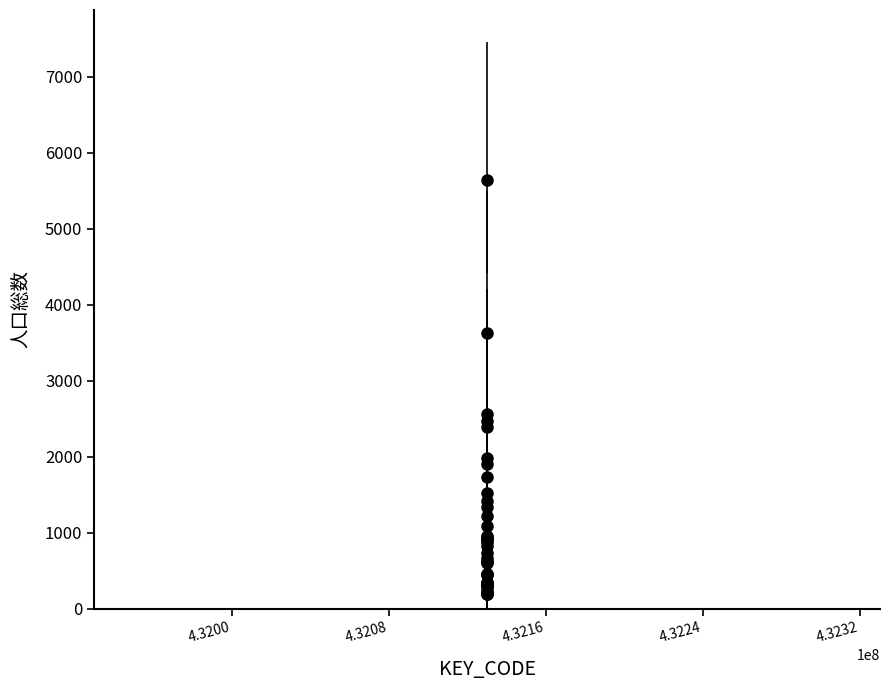

What is the value of the 26th point from the left?

1911